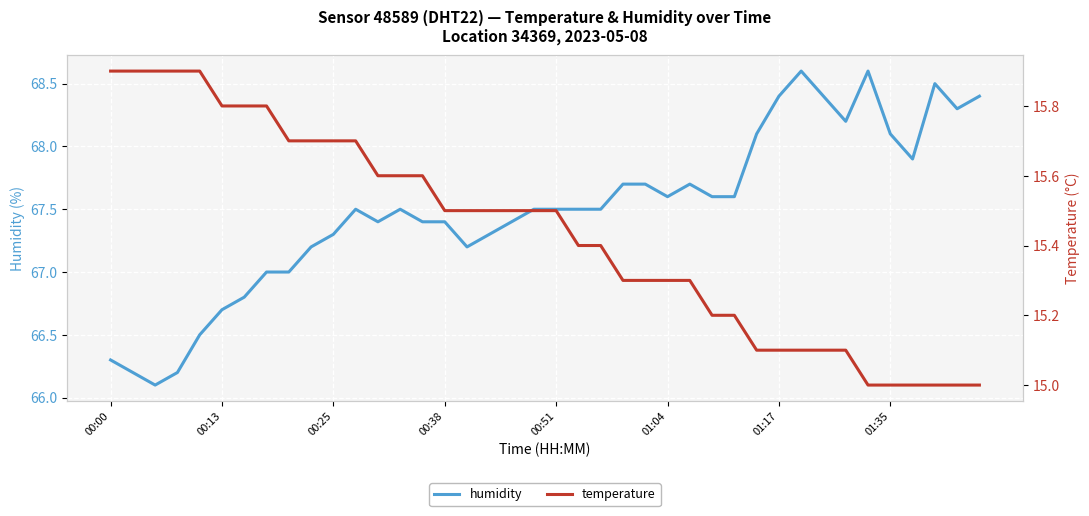

What is the maximum value for humidity?

68.6